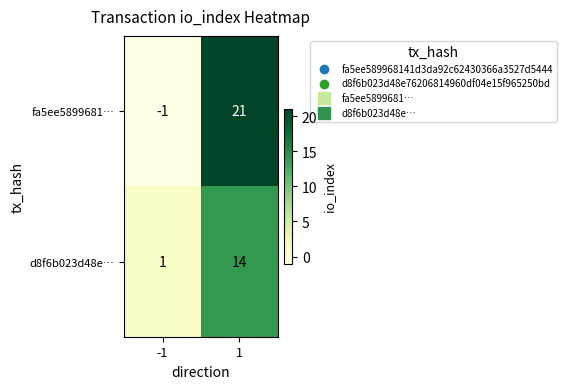

Reading left to right, list all the values displayed in this chart.

fa5ee5899681…: -1	21
d8f6b023d48e…: 1	14